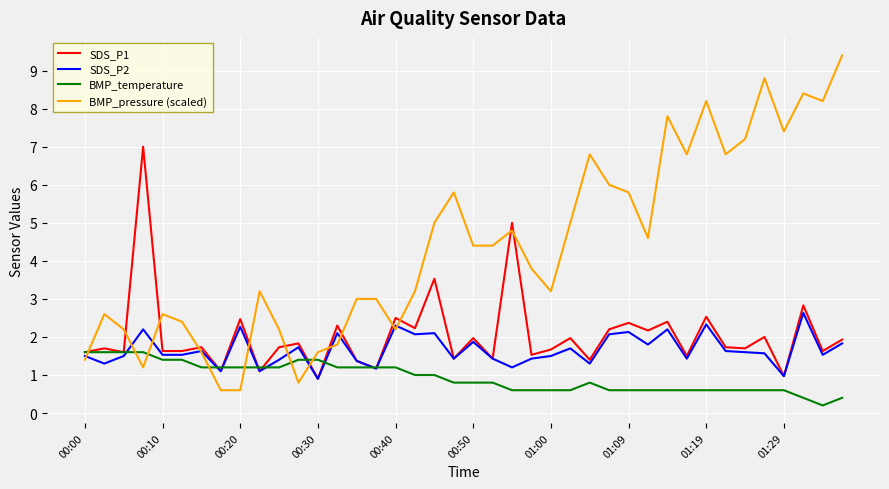

Count the number of data series in this chart.

4